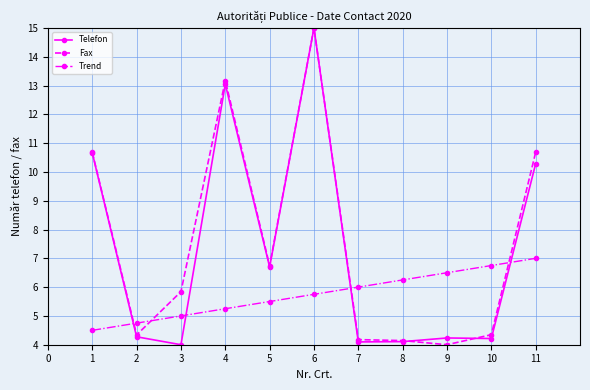

What are all the series names shown in the legend?

Telefon, Fax, Trend